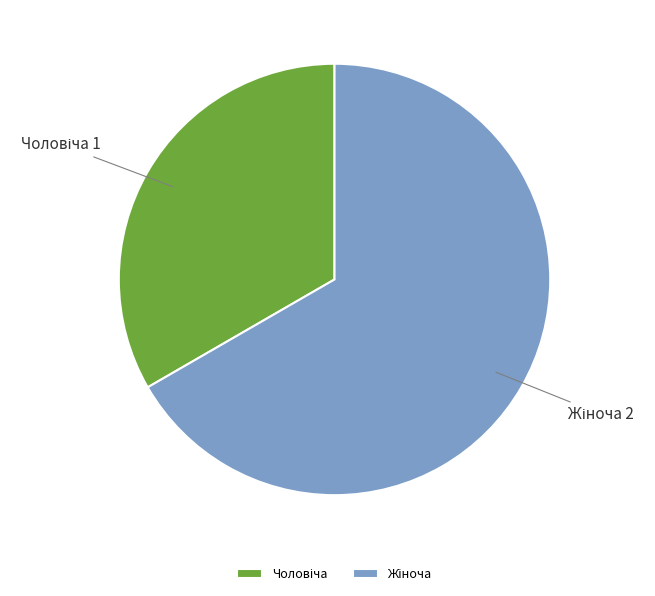

How many slices are in this pie chart?

2